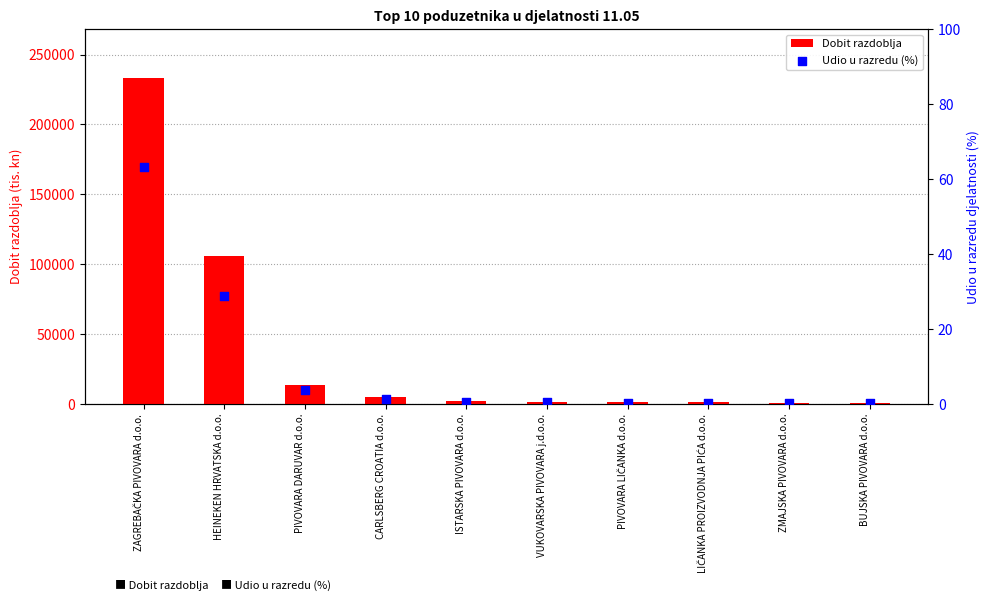

Which series reaches the maximum Y coordinate?

Dobit razdoblja